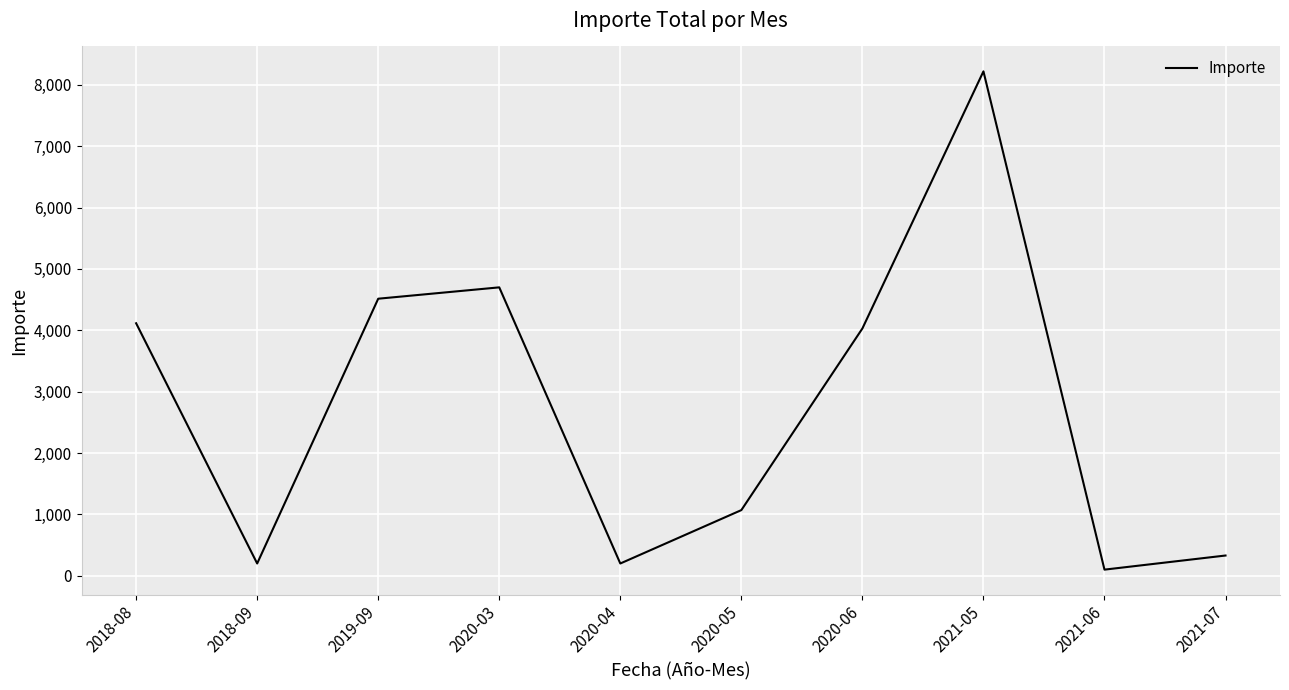

Is it true that the value at 2020-06 is 5452?

False